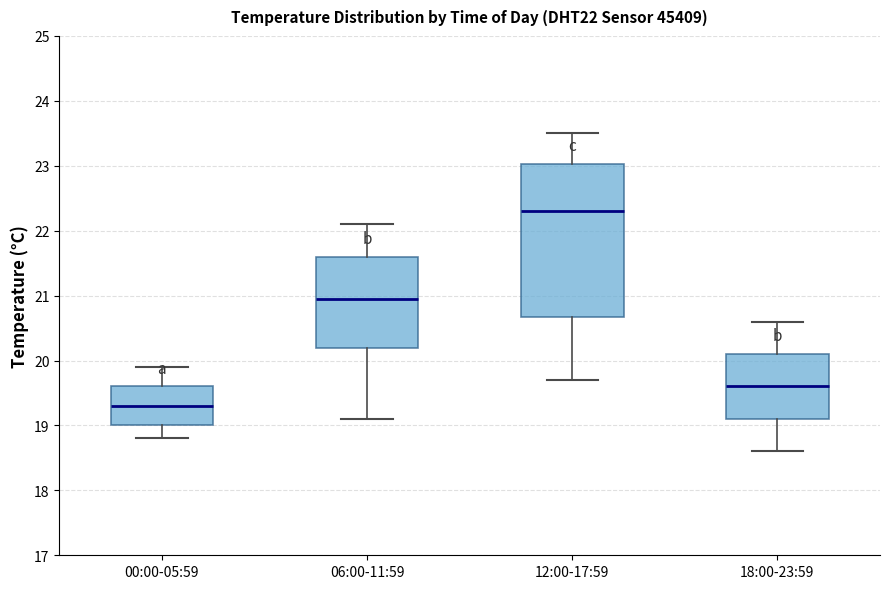

Which box is the tallest, from its lower edge to its upper edge?

12:00-17:59